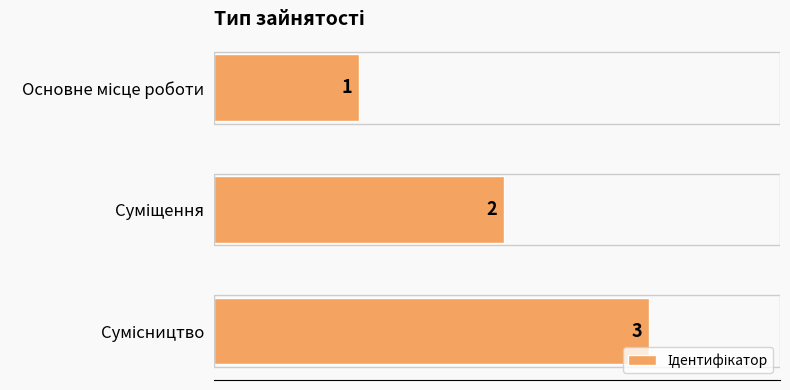

What is the sum of all values?

6